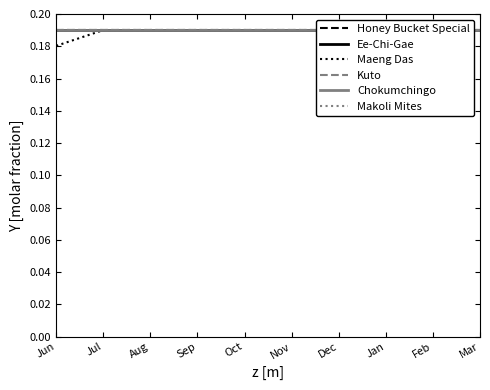

Reading left to right, extract all data points from this chart.

Honey Bucket Special: Jun=0.2	Jul=0.2	Aug=0.2	Sep=0.2	Oct=0.2	Nov=0.2	Dec=0.2	Jan=0.2	Feb=0.2	Mar=0.2
Ee-Chi-Gae: Jun=0.2	Jul=0.2	Aug=0.2	Sep=0.2	Oct=0.2	Nov=0.2	Dec=0.2	Jan=0.2	Feb=0.2	Mar=0.2
Maeng Das: Jun=0.2	Jul=0.2	Aug=0.2	Sep=0.2	Oct=0.2	Nov=0.2	Dec=0.2	Jan=0.2	Feb=0.2	Mar=0.2
Kuto: Jun=0.2	Jul=0.2	Aug=0.2	Sep=0.2	Oct=0.2	Nov=0.2	Dec=0.2	Jan=0.2	Feb=0.2	Mar=0.2
Chokumchingo: Jun=0.2	Jul=0.2	Aug=0.2	Sep=0.2	Oct=0.2	Nov=0.2	Dec=0.2	Jan=0.2	Feb=0.2	Mar=0.2
Makoli Mites: Jun=0.2	Jul=0.2	Aug=0.2	Sep=0.2	Oct=0.2	Nov=0.2	Dec=0.2	Jan=0.2	Feb=0.2	Mar=0.2